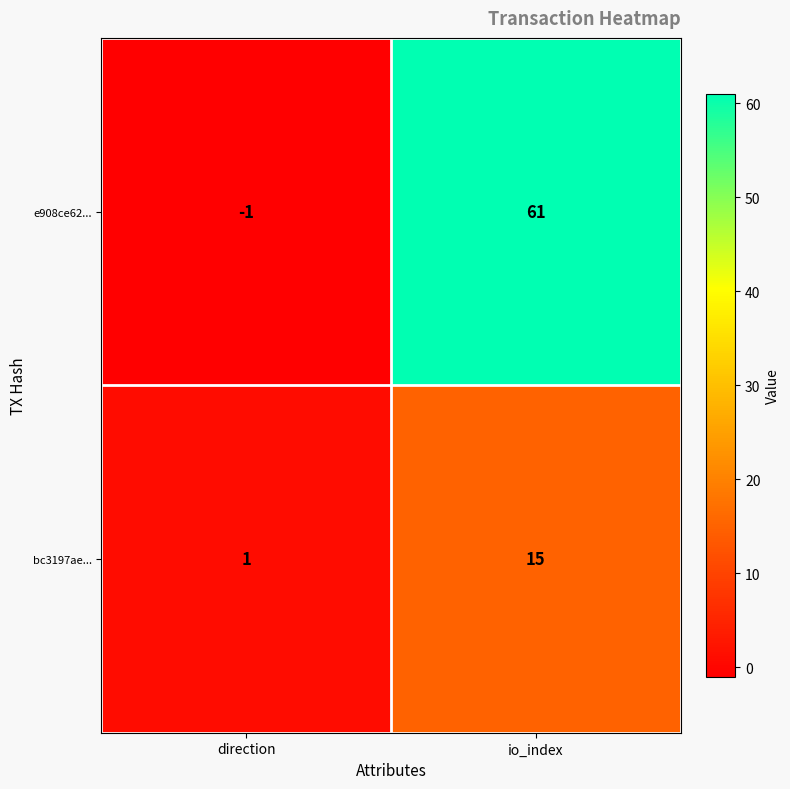

What is the sum of all bc3197ae... values?

16